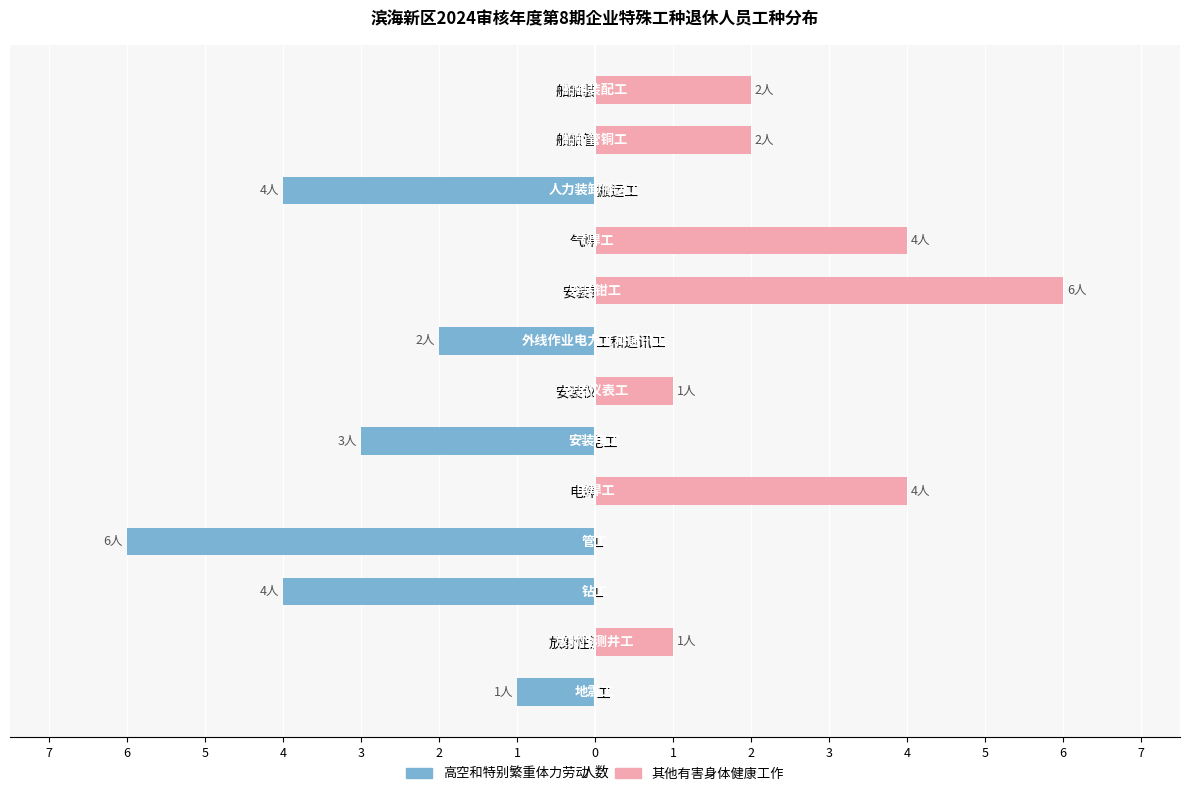

Is it true that 其他有害身体健康工作 equals 4 at 管工?

False